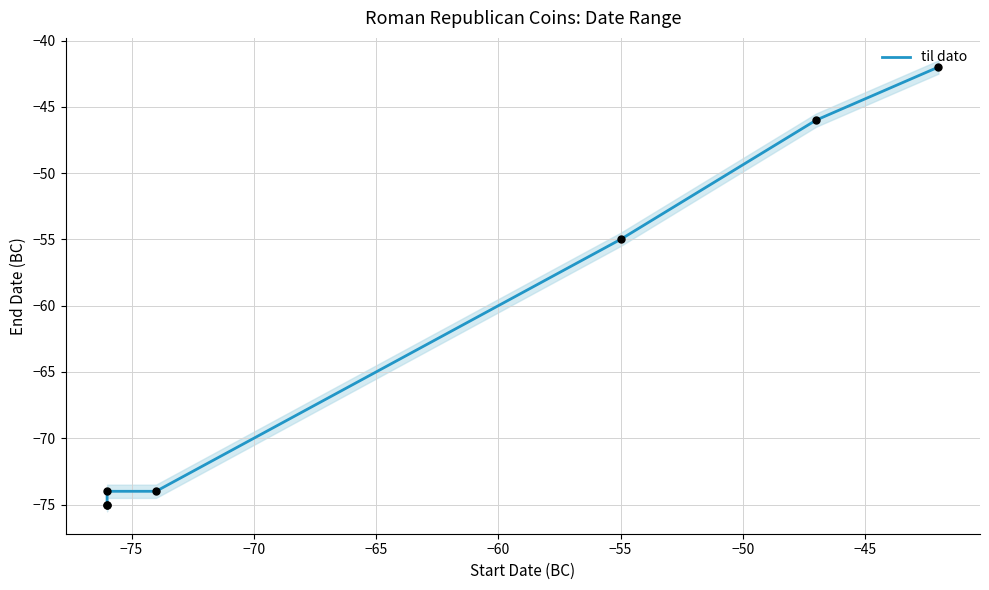

Which has a higher value, −65 or −75?

−65